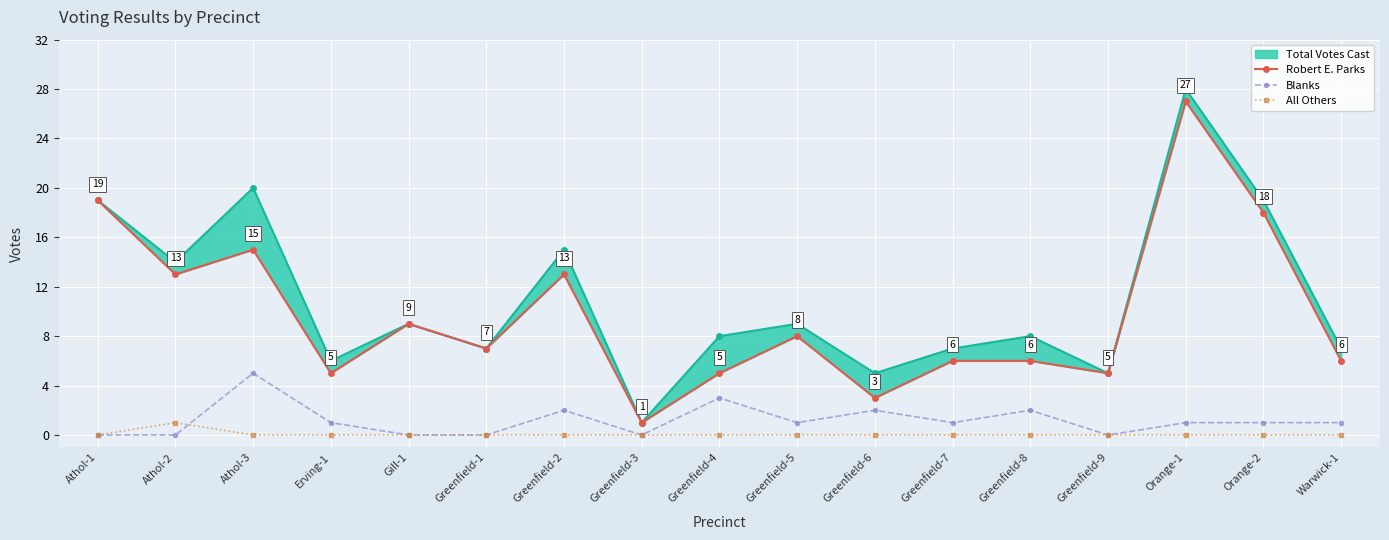

Reading left to right, extract all data points from this chart.

Robert E. Parks: Athol-1=19	Athol-2=13	Athol-3=15	Erving-1=5	Gill-1=9	Greenfield-1=7	Greenfield-2=13	Greenfield-3=1	Greenfield-4=5	Greenfield-5=8	Greenfield-6=3	Greenfield-7=6	Greenfield-8=6	Greenfield-9=5	Orange-1=27	Orange-2=18	Warwick-1=6
Blanks: Athol-1=0	Athol-2=0	Athol-3=5	Erving-1=1	Gill-1=0	Greenfield-1=0	Greenfield-2=2	Greenfield-3=0	Greenfield-4=3	Greenfield-5=1	Greenfield-6=2	Greenfield-7=1	Greenfield-8=2	Greenfield-9=0	Orange-1=1	Orange-2=1	Warwick-1=1
All Others: Athol-1=0	Athol-2=1	Athol-3=0	Erving-1=0	Gill-1=0	Greenfield-1=0	Greenfield-2=0	Greenfield-3=0	Greenfield-4=0	Greenfield-5=0	Greenfield-6=0	Greenfield-7=0	Greenfield-8=0	Greenfield-9=0	Orange-1=0	Orange-2=0	Warwick-1=0